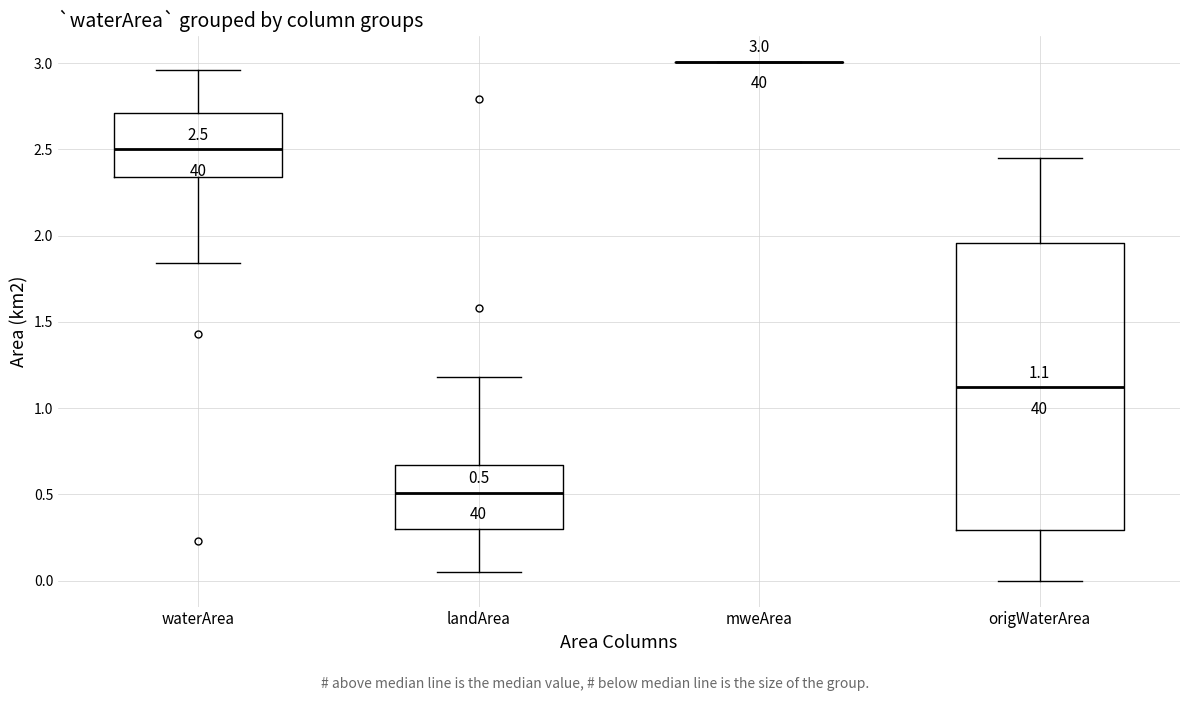

Which box is the tallest, from its lower edge to its upper edge?

origWaterArea